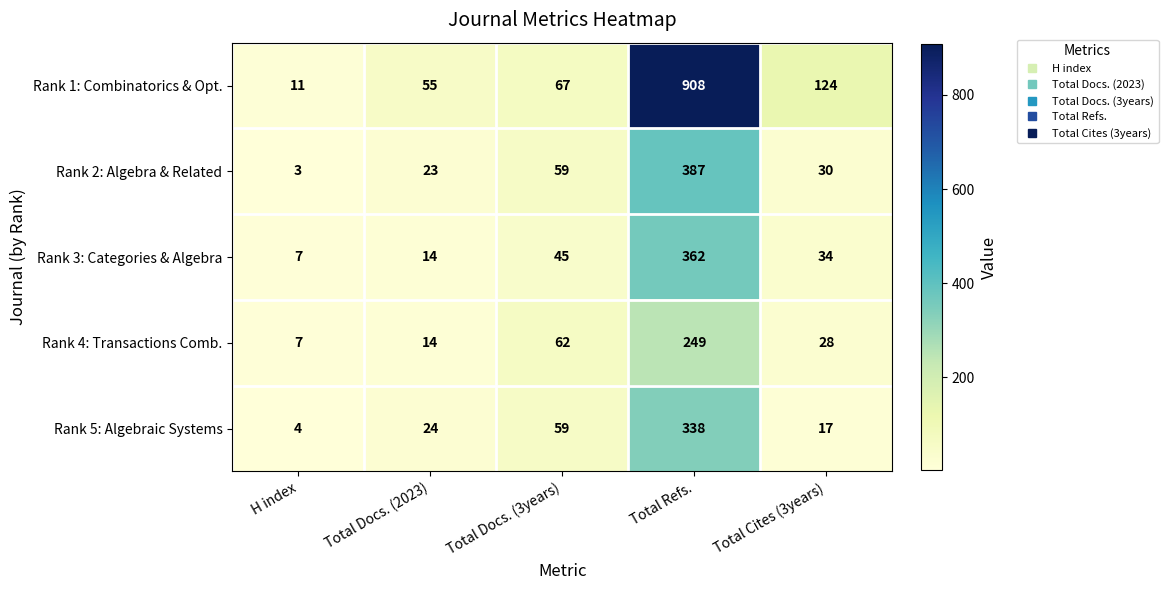

Which series has the largest total across all categories?

Rank 1: Combinatorics & Opt.